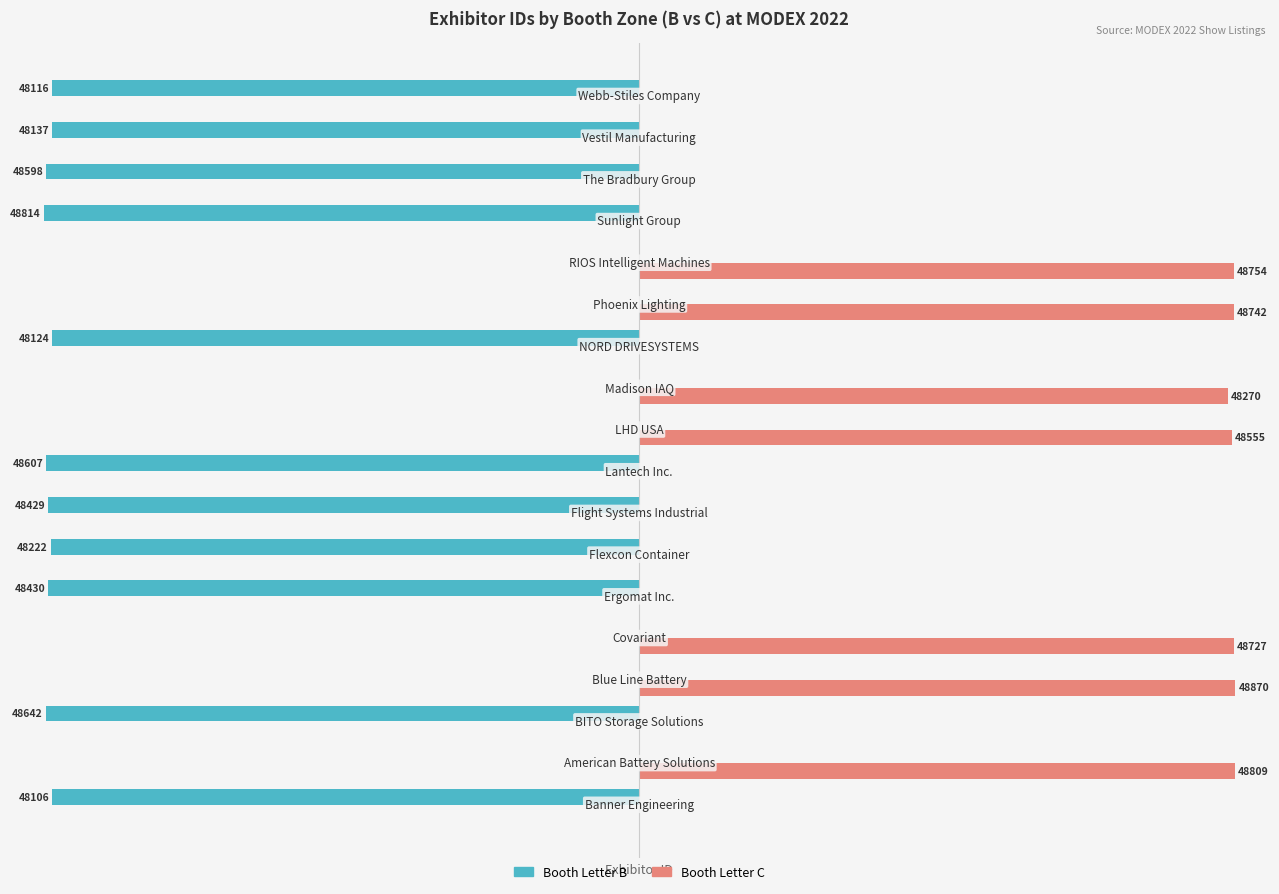

Is the value of Booth Letter B at 5 greater than the value of Booth Letter C at 10?

No